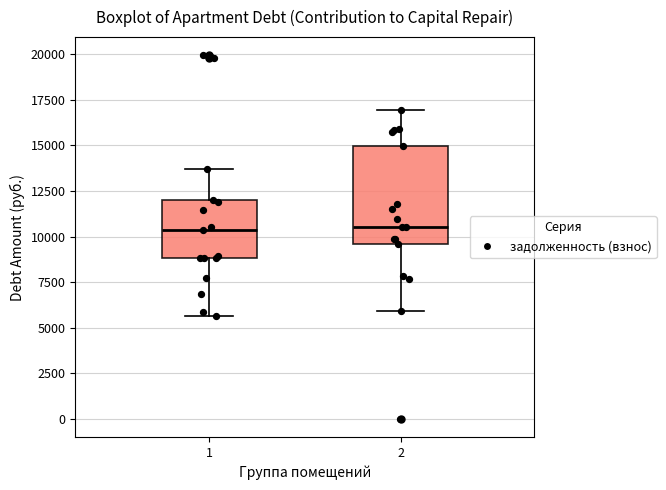

Which box is the tallest, from its lower edge to its upper edge?

2